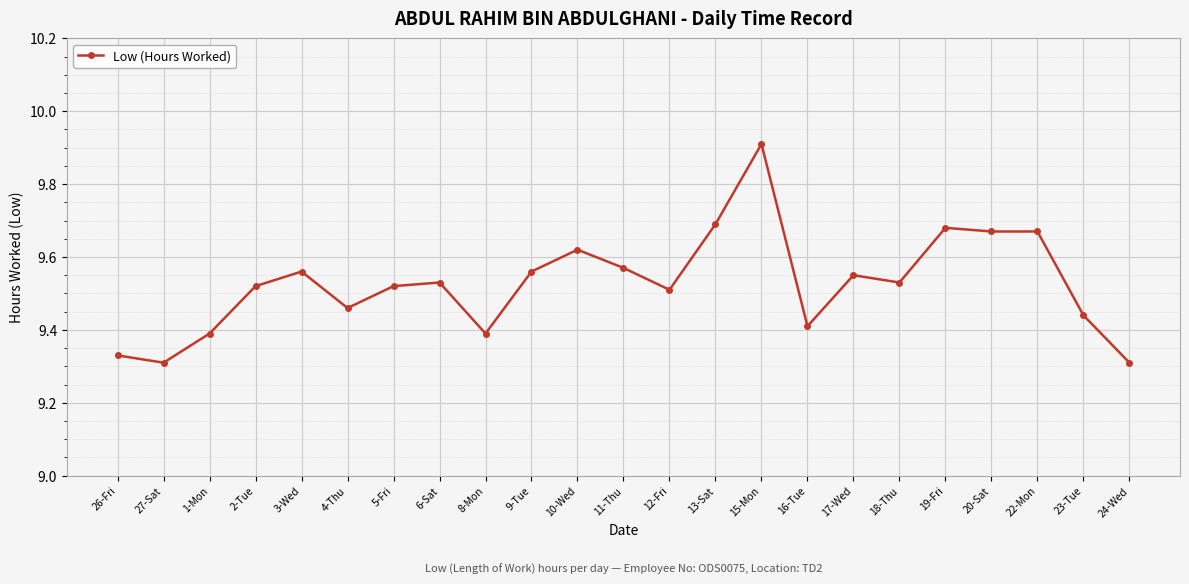

Count the number of data series in this chart.

1